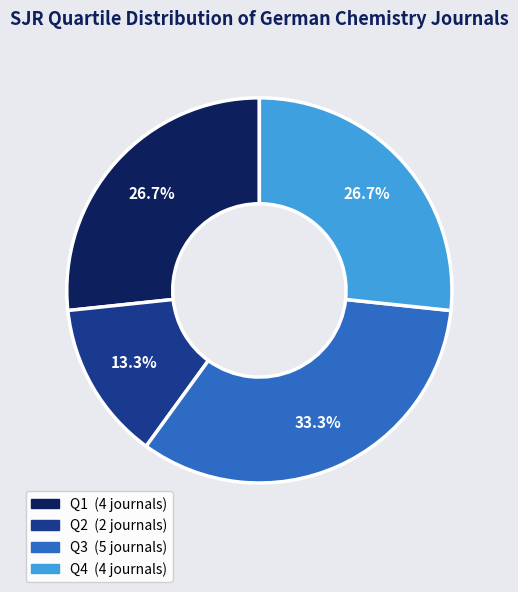

Is it true that Q1 is 27% of the pie?

True